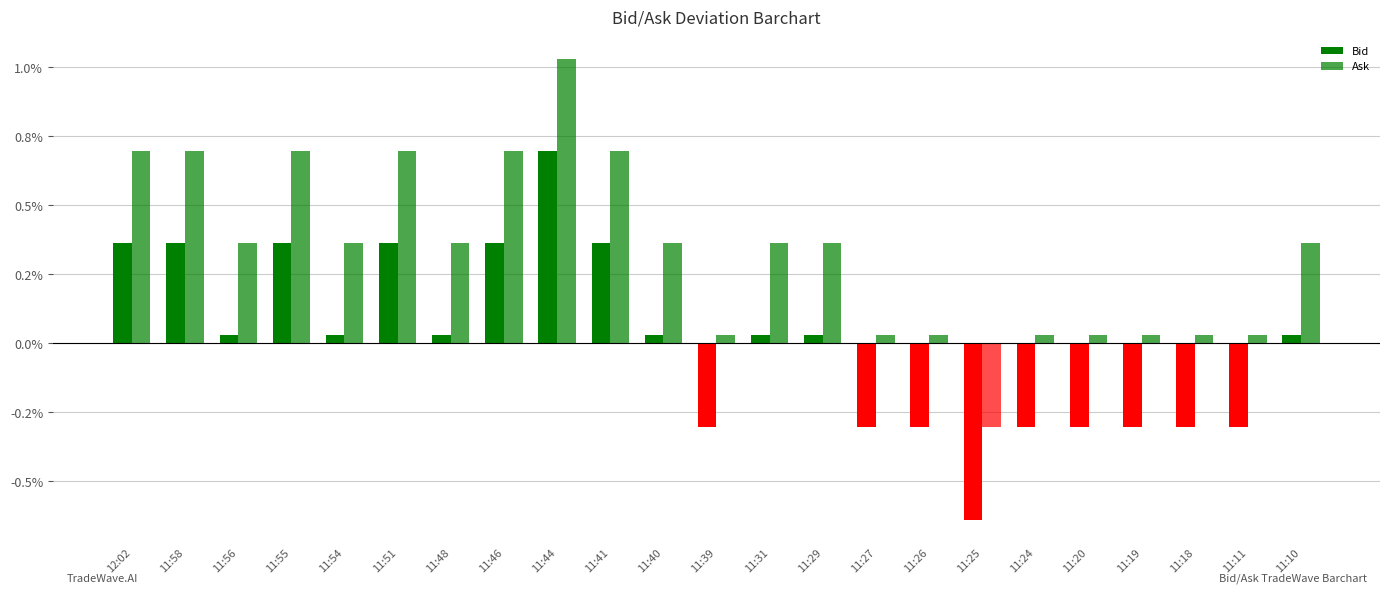

How many values in Ask are above zero?

22